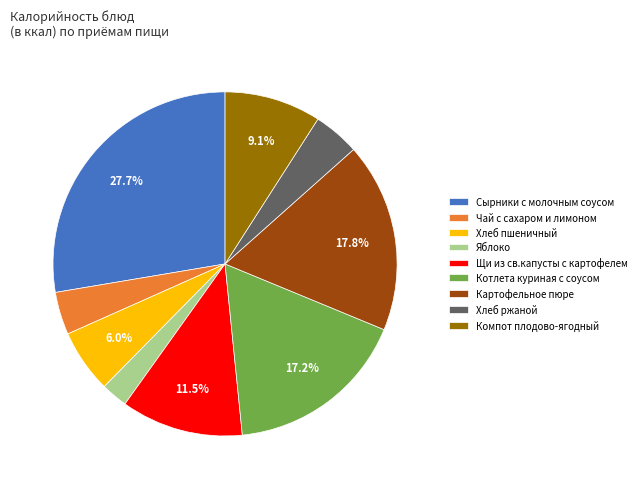

Between Щи из св.капусты с картофелем and Чай с сахаром и лимоном, which is larger?

Щи из св.капусты с картофелем